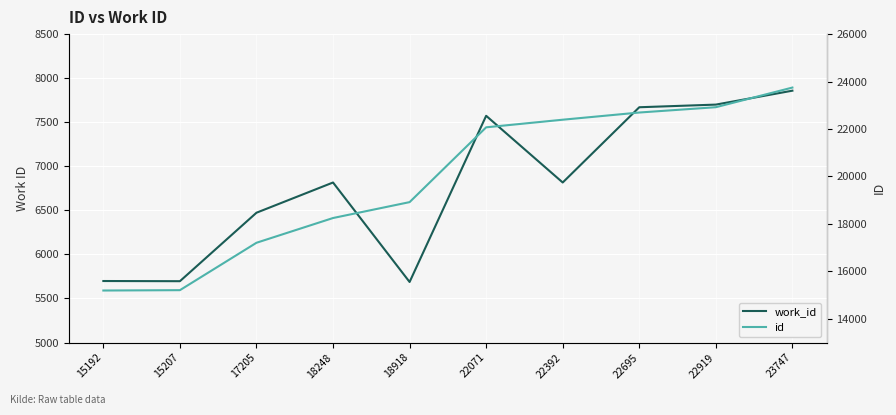

What are all the series names shown in the legend?

work_id, id